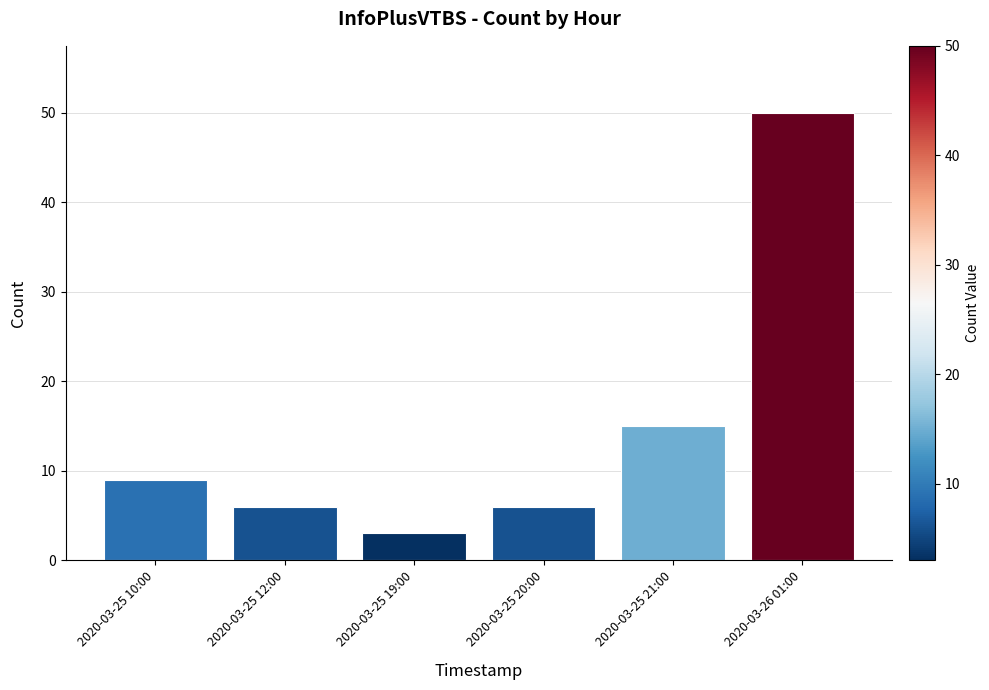

Which category has the lowest value across all series?

2020-03-25 19:00